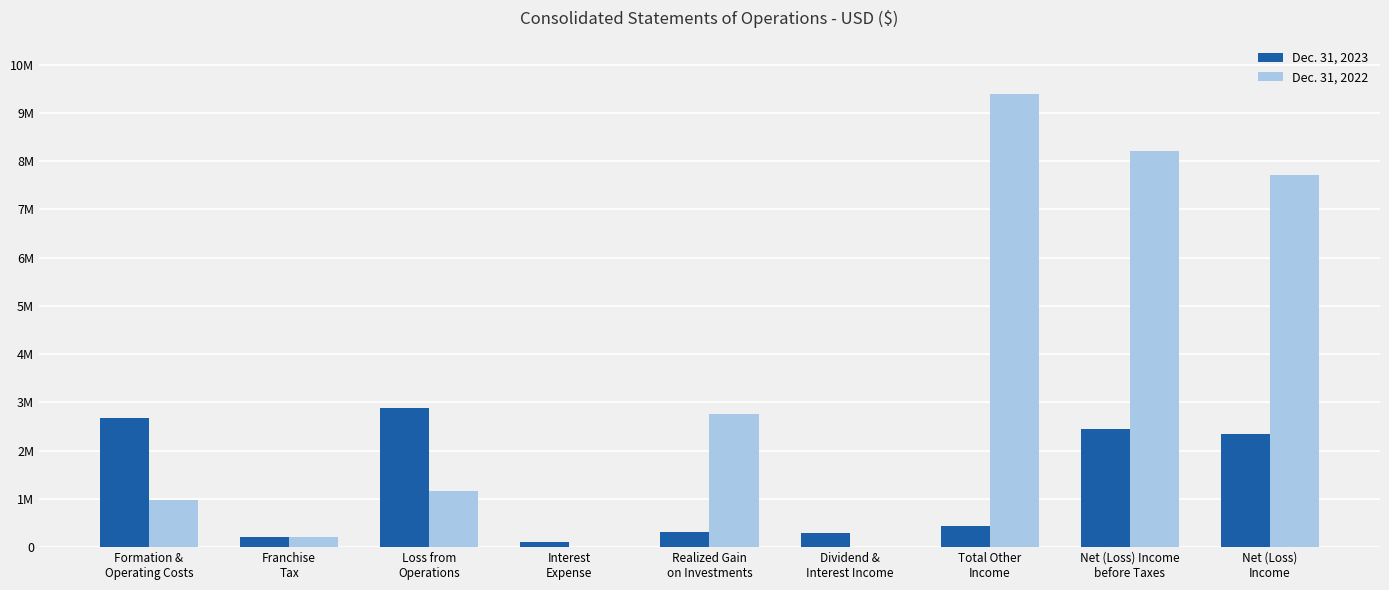

At how many categories does at least one series exceed 4401464?

3